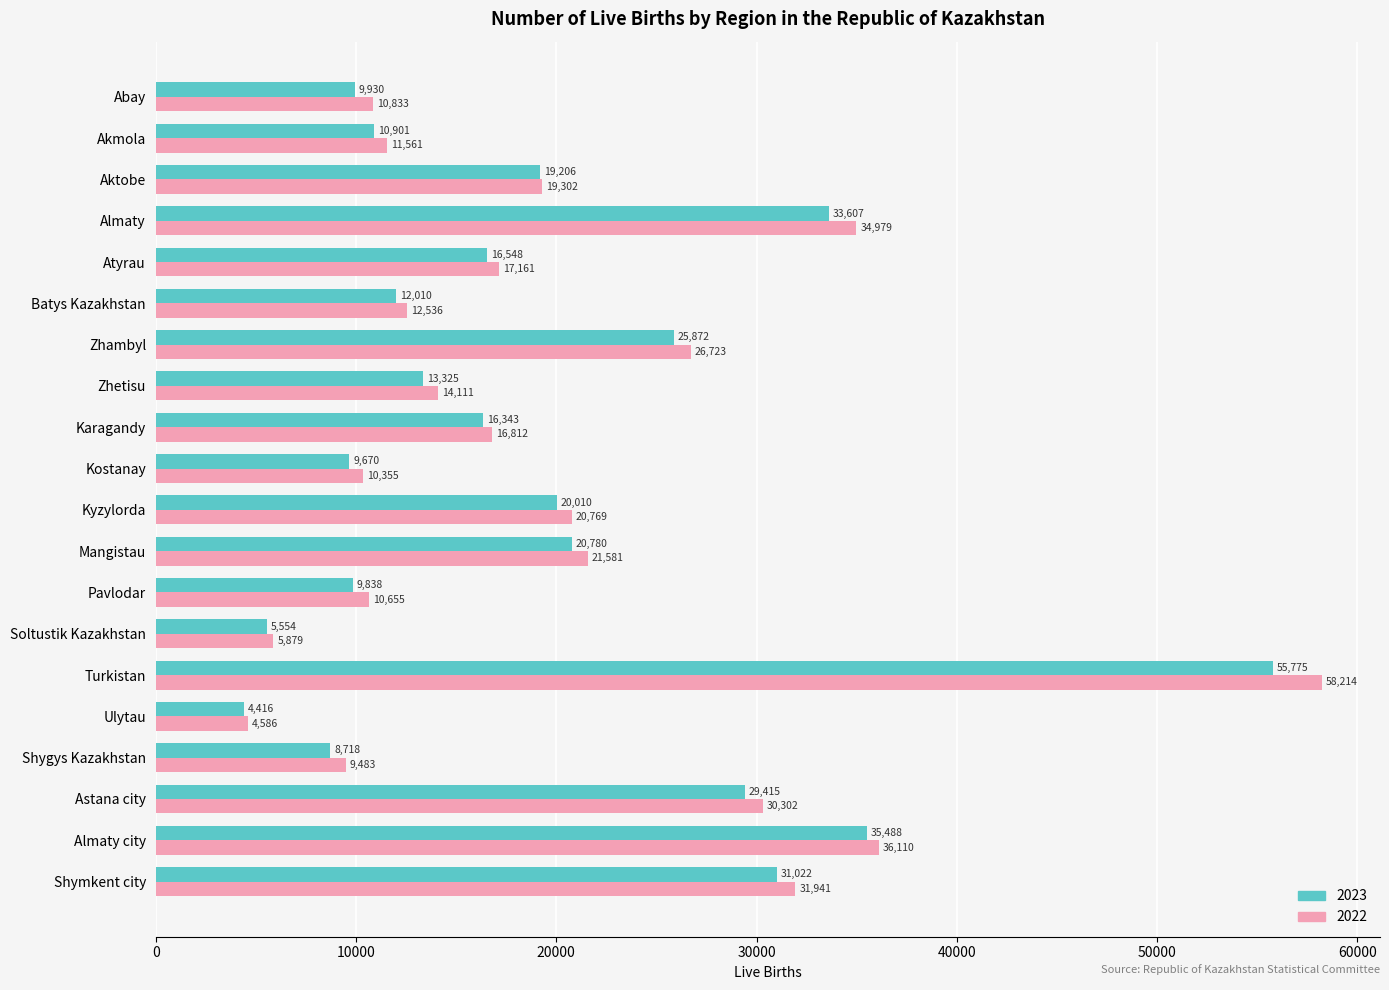

Is it true that 2022 equals 47278 at Zhambyl?

False